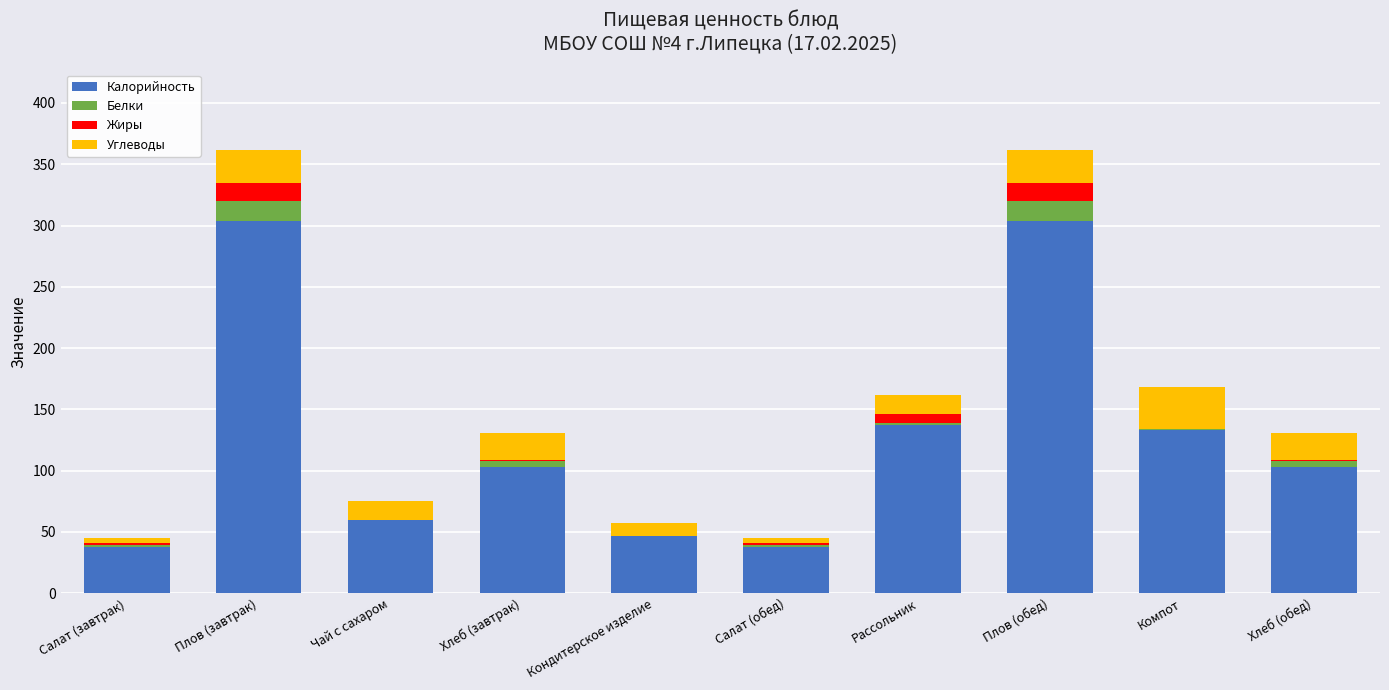

Count the number of data series in this chart.

4